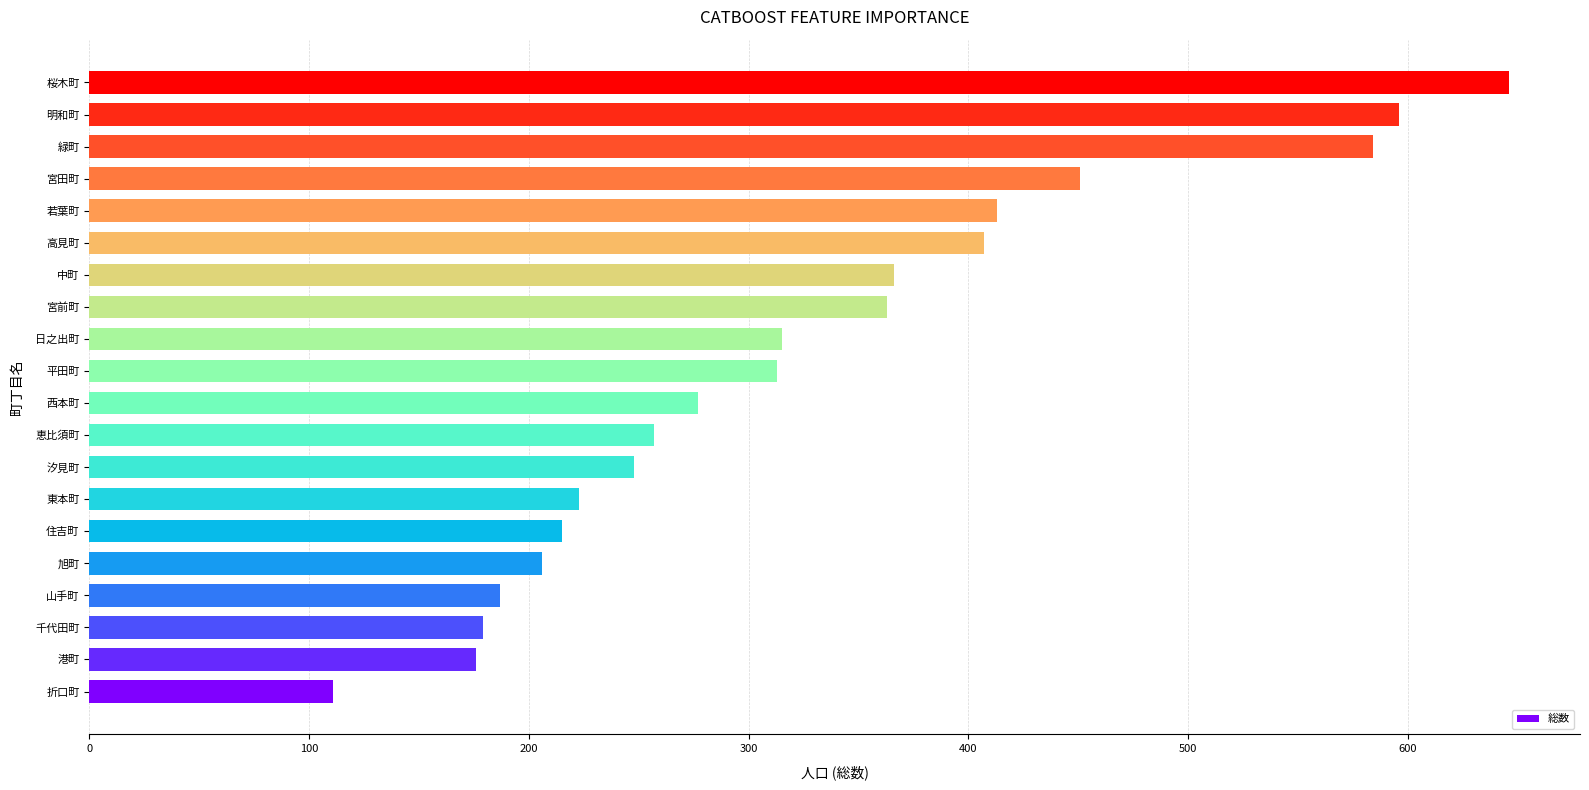

What value does the data have at 若葉町, to the nearest 50?

400